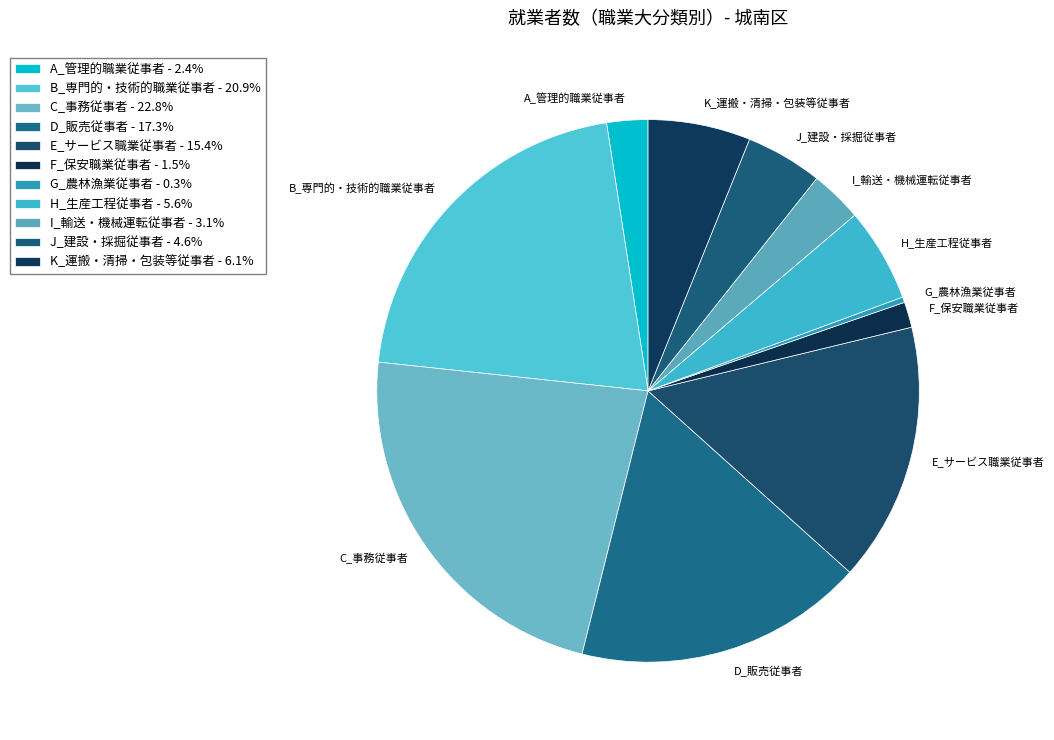

Which slice is the largest?

C_事務従事者